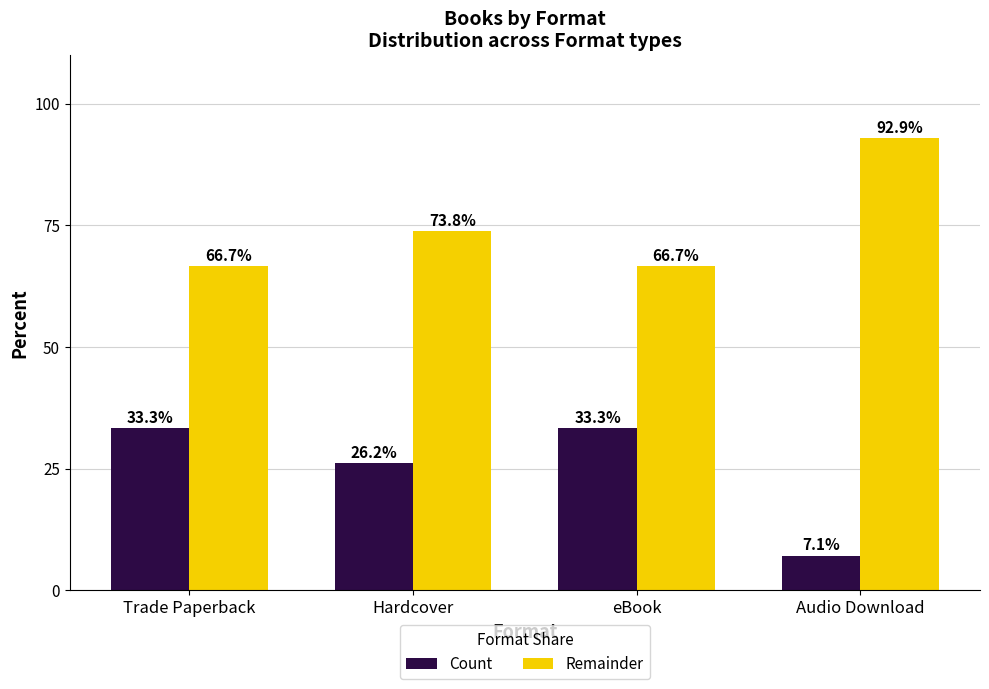

What is the approximate value of Count at Audio Download?

7.1